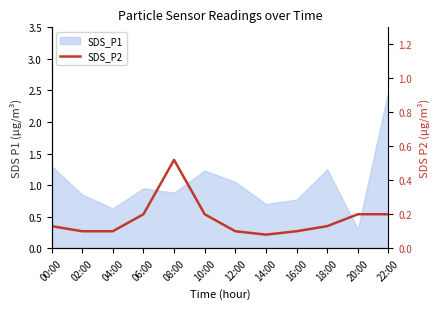

Between 12:00 and 14:00, which is larger?

12:00